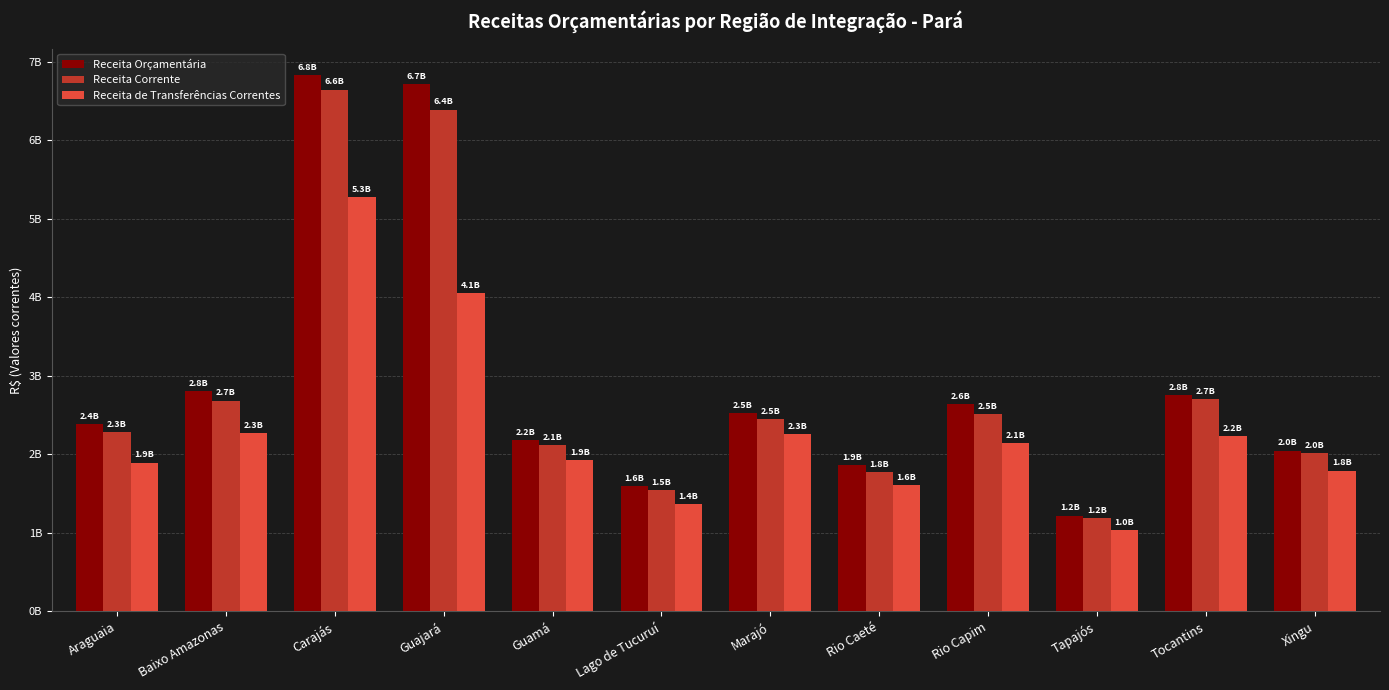

Is it true that Receita de Transferências Correntes equals 1608949691.6 at Rio Caeté?

True